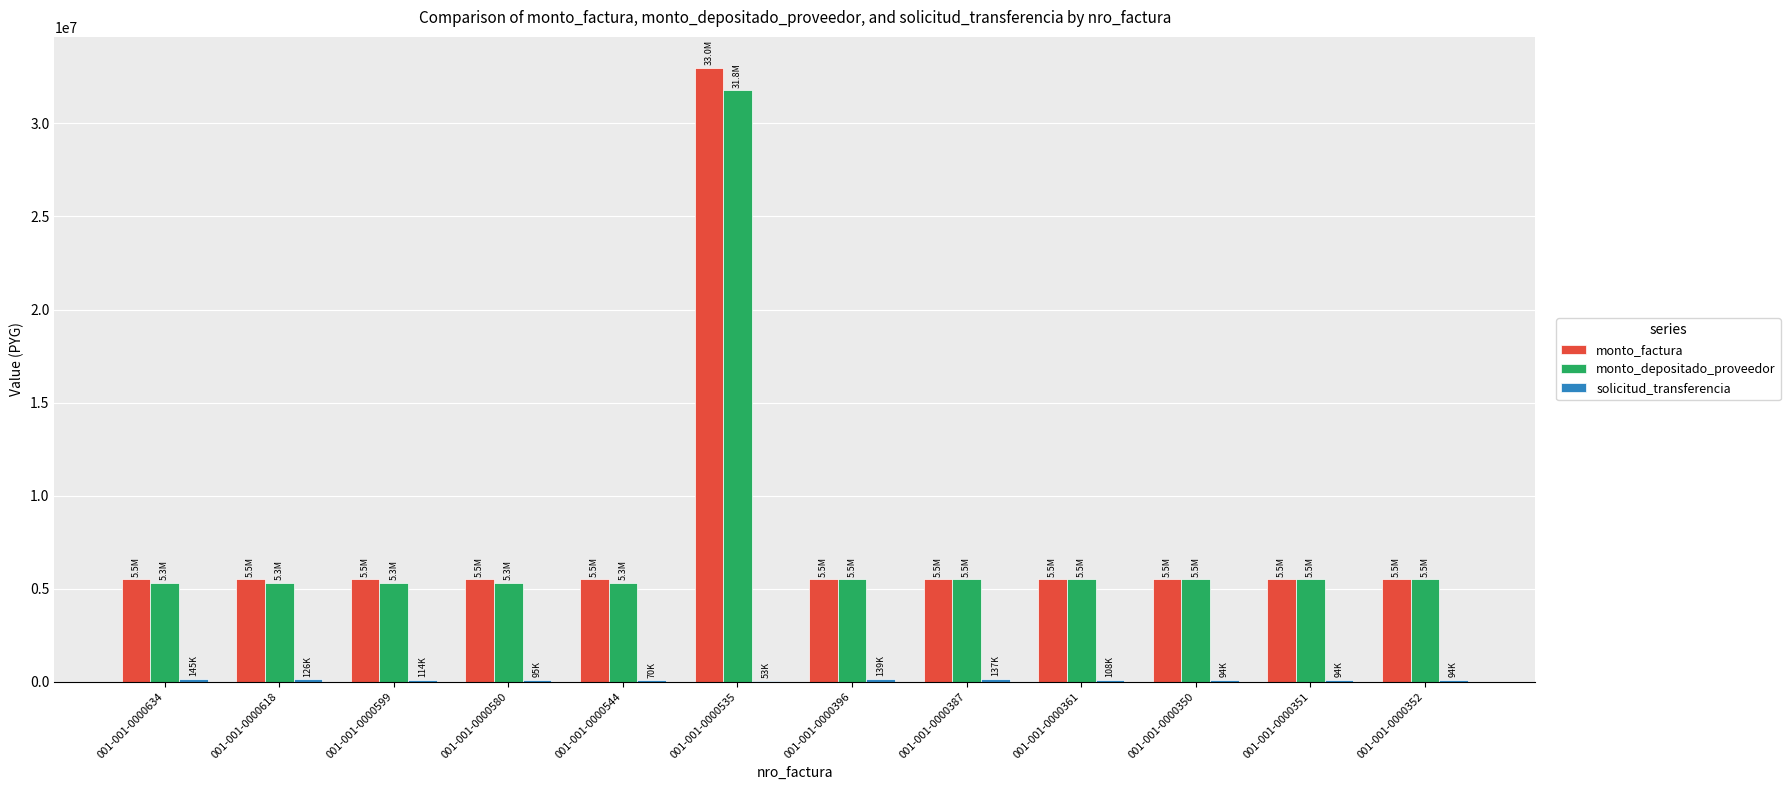

What is the difference between the monto_factura values at 001-001-0000544 and 001-001-0000535?

27500000